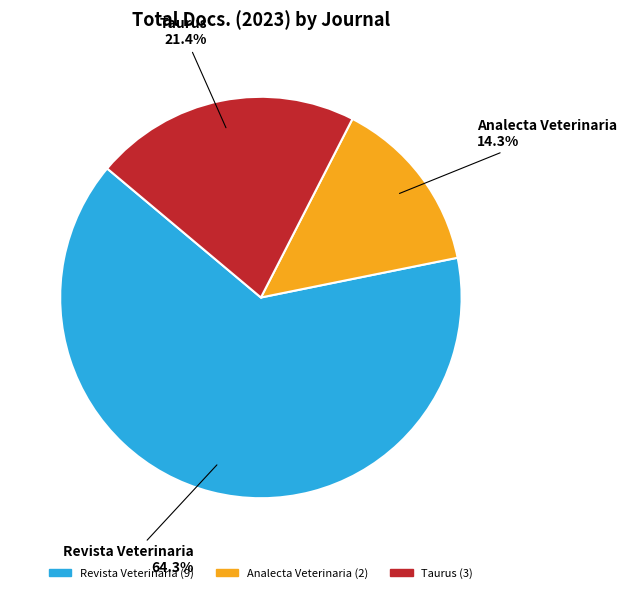

What percentage is NOT represented by Taurus?

78.6%